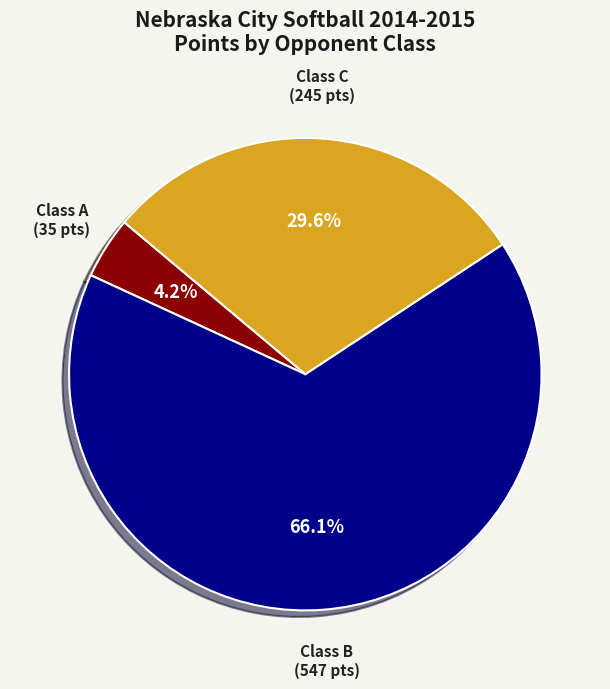

Is there any slice that represents more than half of the pie?

Yes